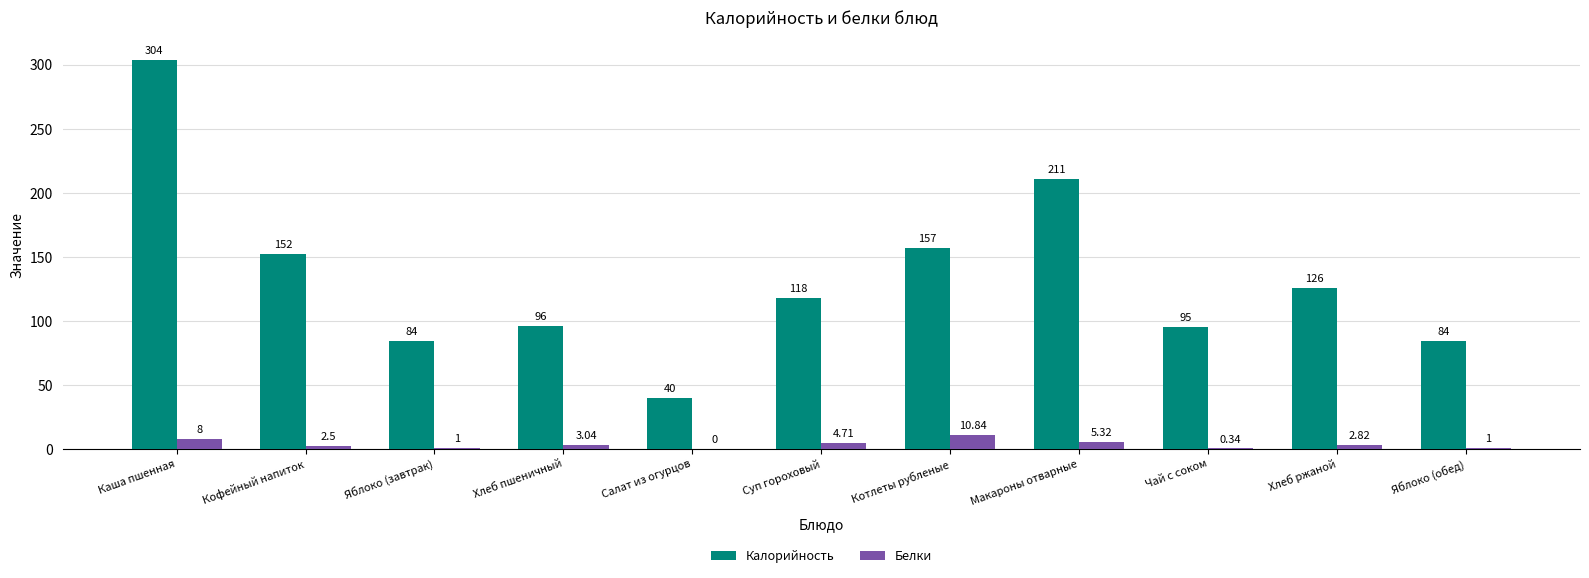

What is the sum of the Калорийность values at Хлеб пшеничный and Макароны отварные?

307.0